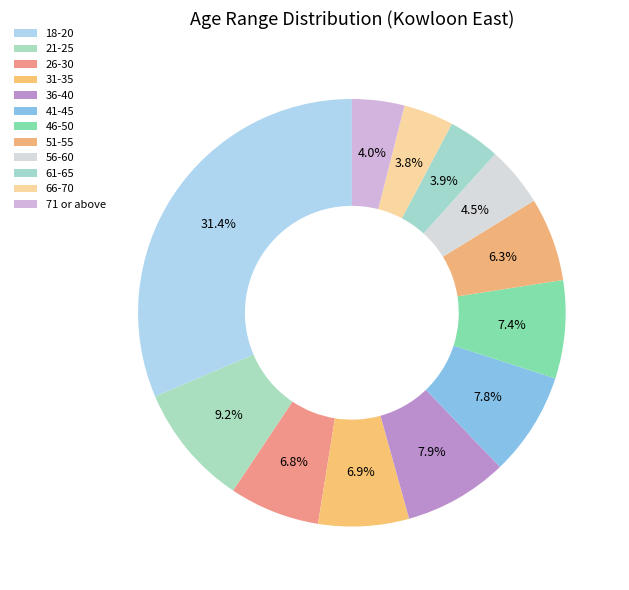

Combined, what portion of the pie is 71 or above and 18-20?

35.4%